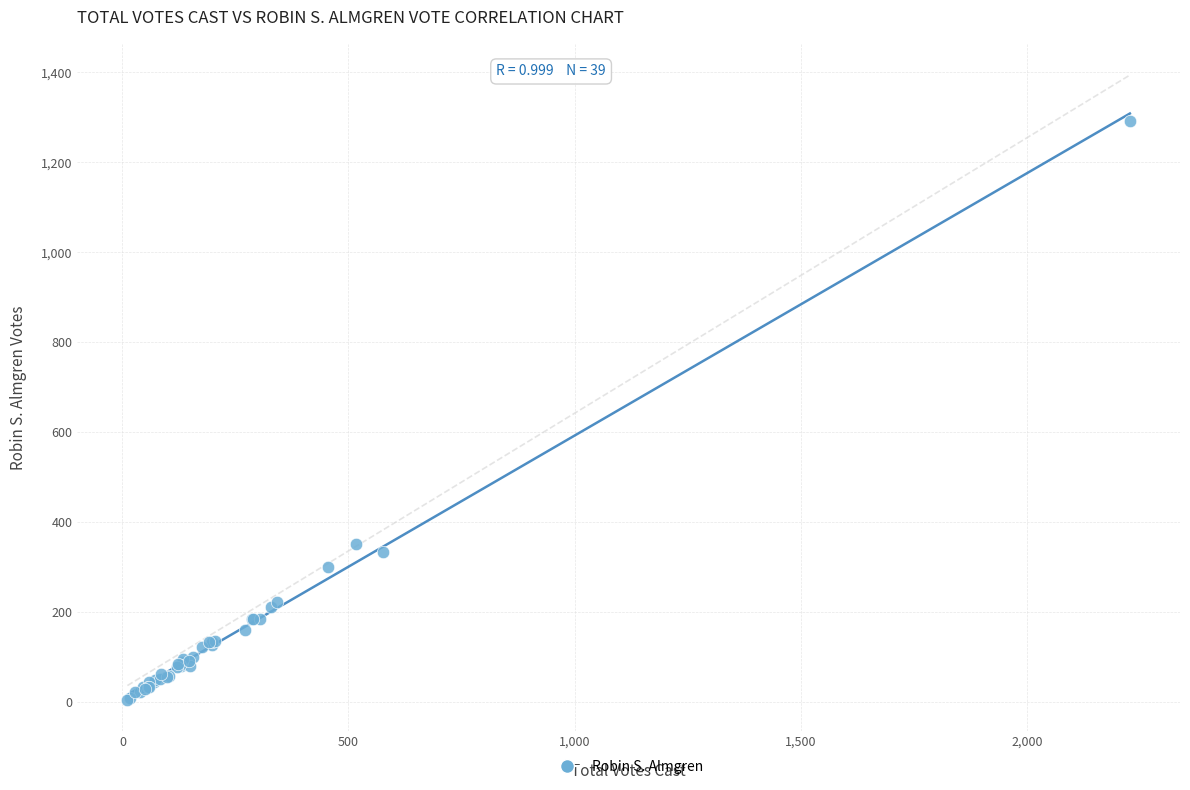

What Y value in the scatter plot is closest to 649?

352